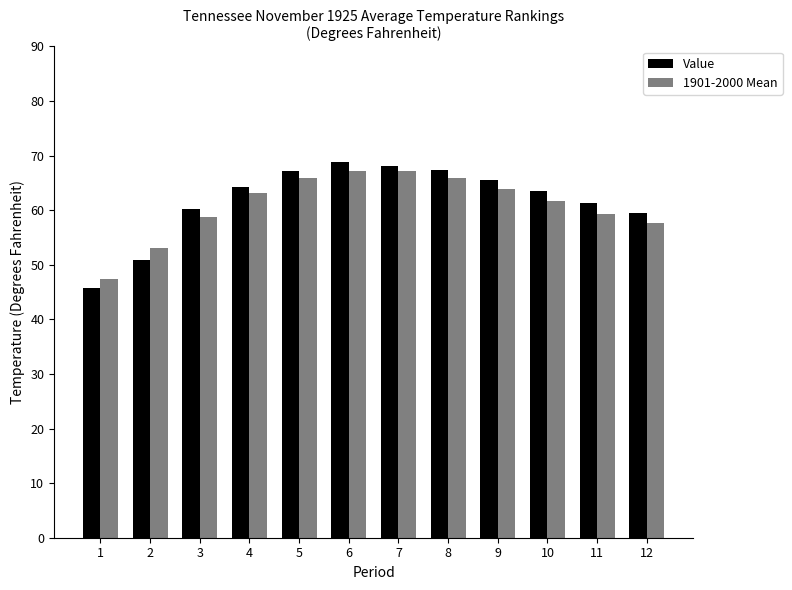

Which series has the widest spread of values?

Value